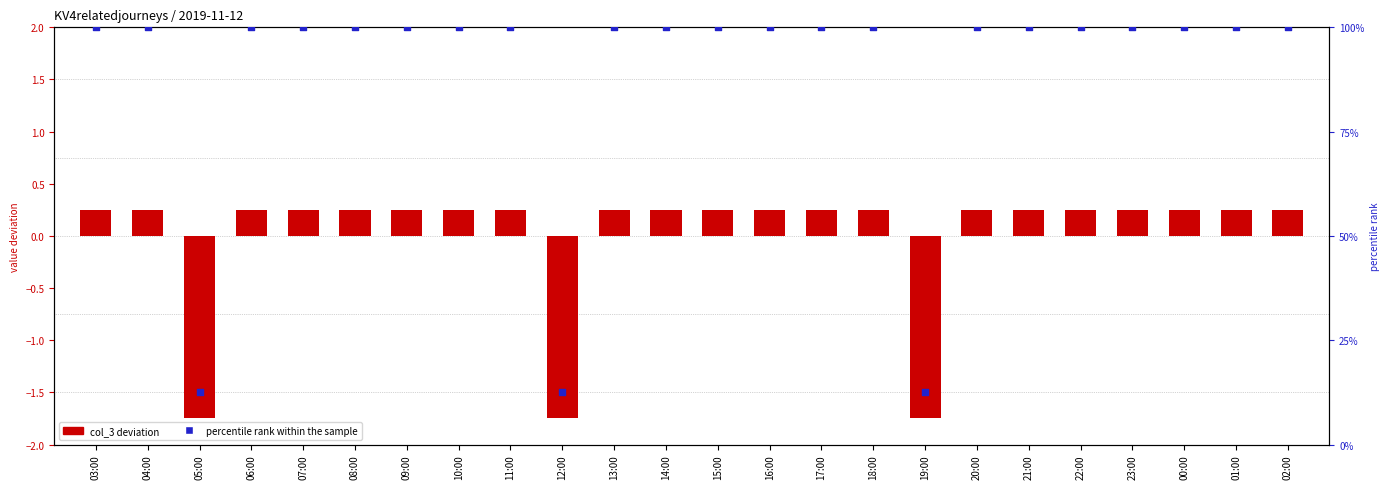

Which series has the largest Y range (max minus min)?

percentile rank within the sample